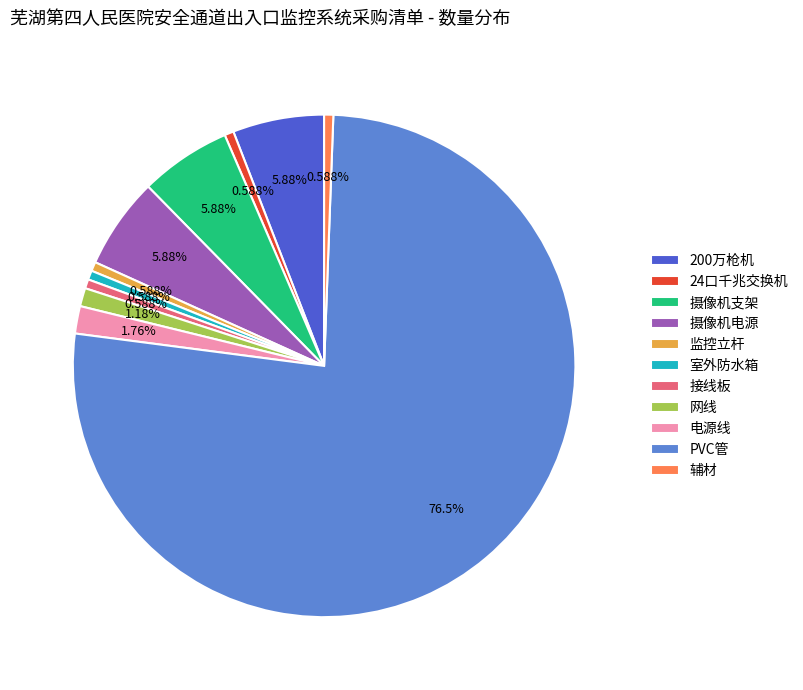

To the nearest percent, what percentage of the pie is 接线板?

1%